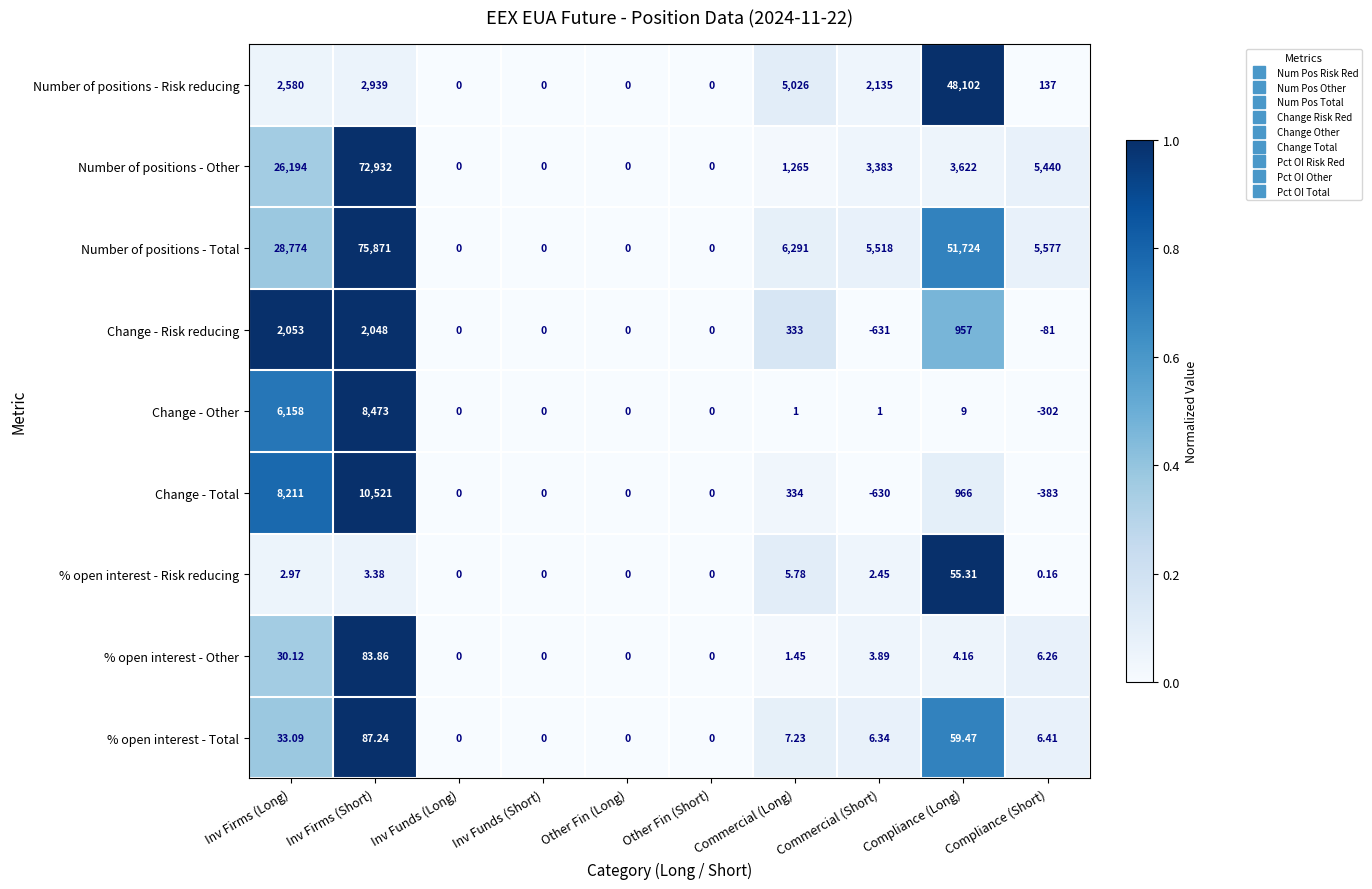

Which series has the largest total across all categories?

Number of positions - Total